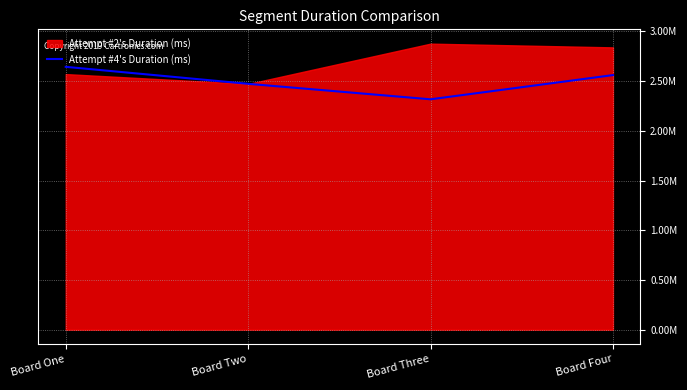

What position from the right is Board Four?

1